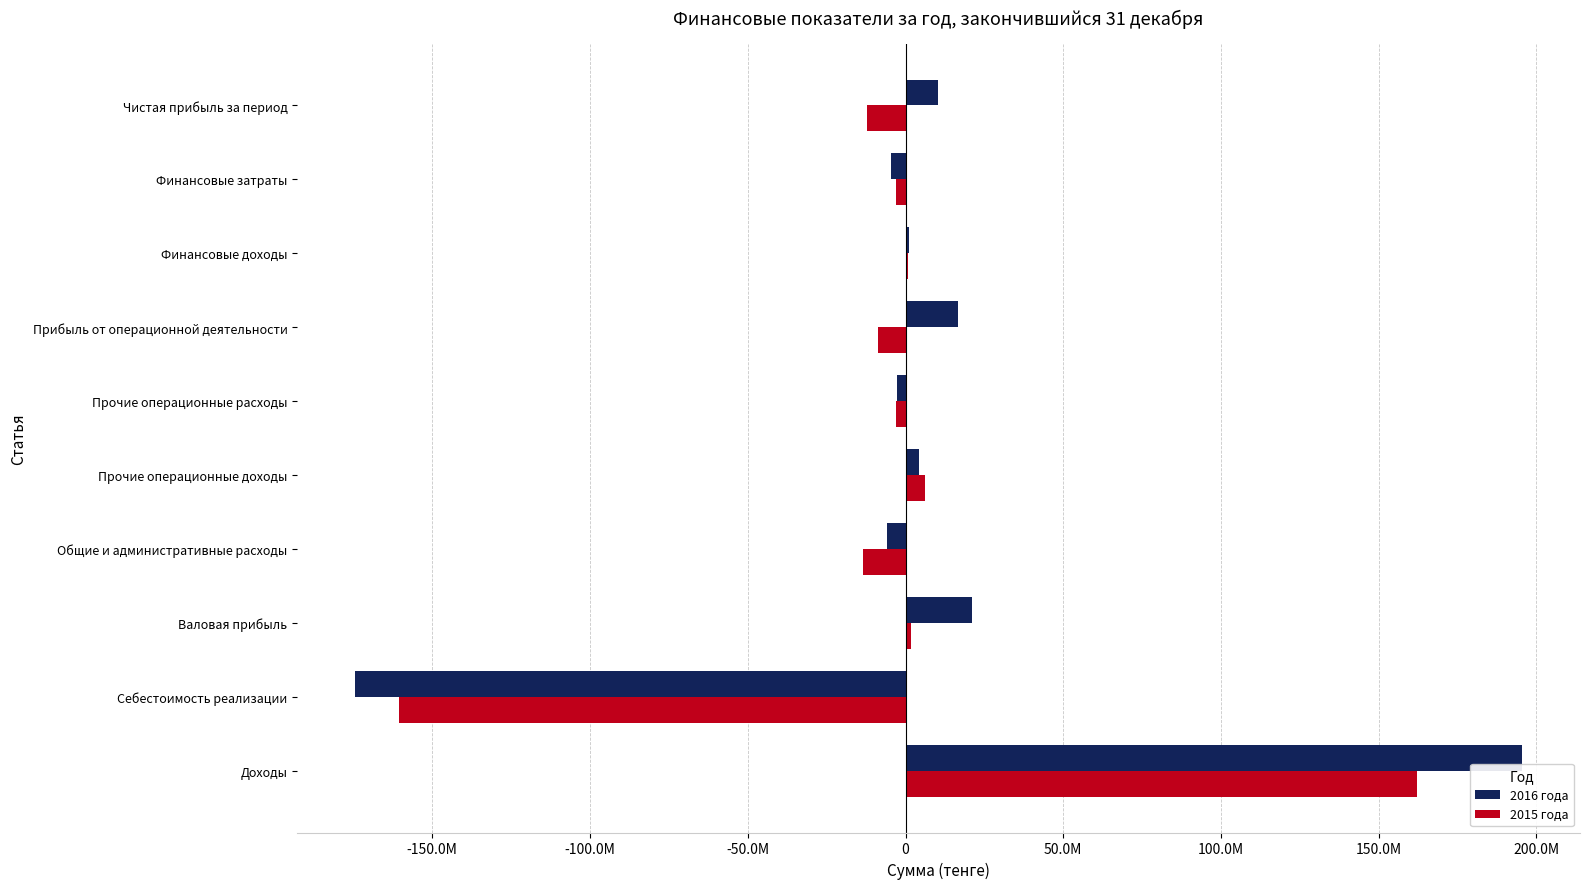

Rank the series by their maximum value, from highest to lowest.

2016 года, 2015 года